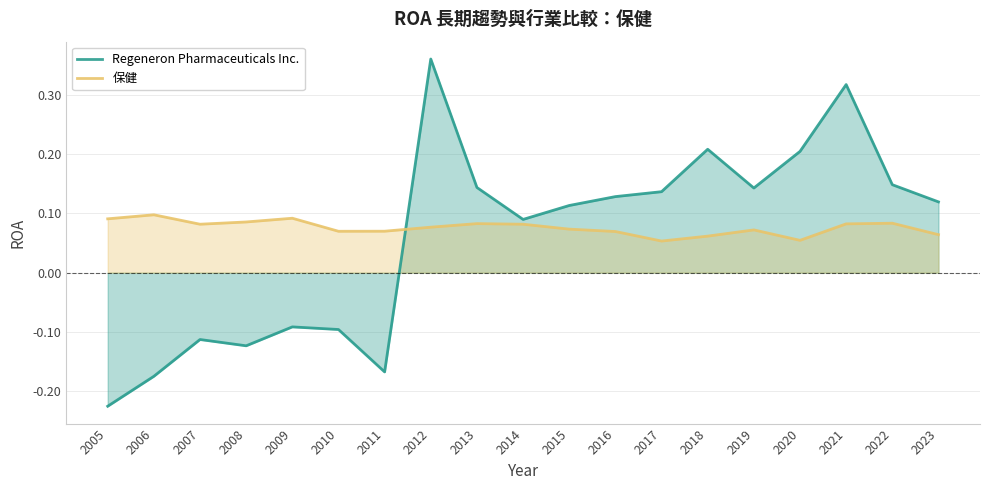

At which label does 保健 reach its peak?

2006